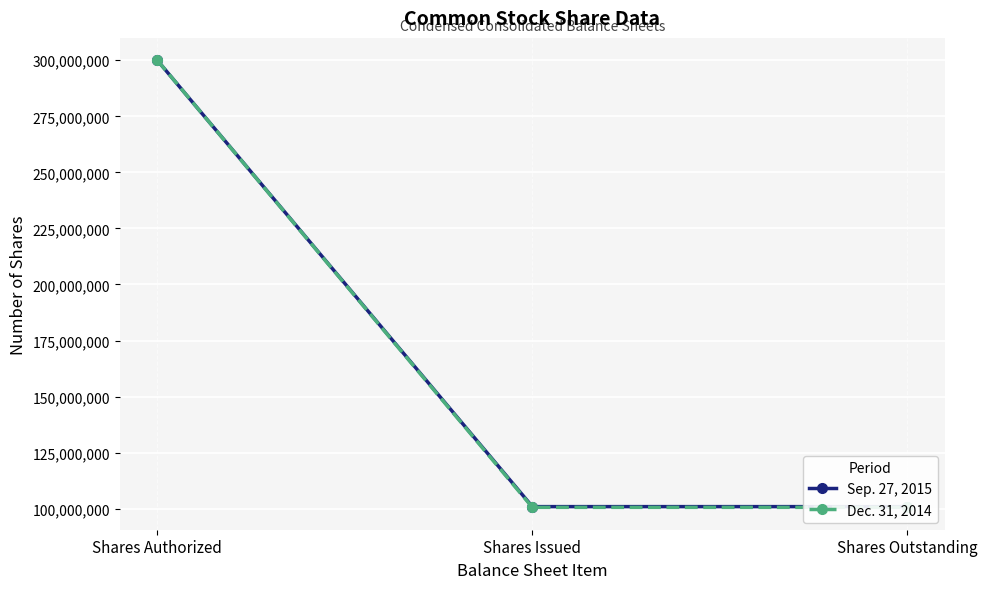

What is the highest value of the Dec. 31, 2014 series?

300000000